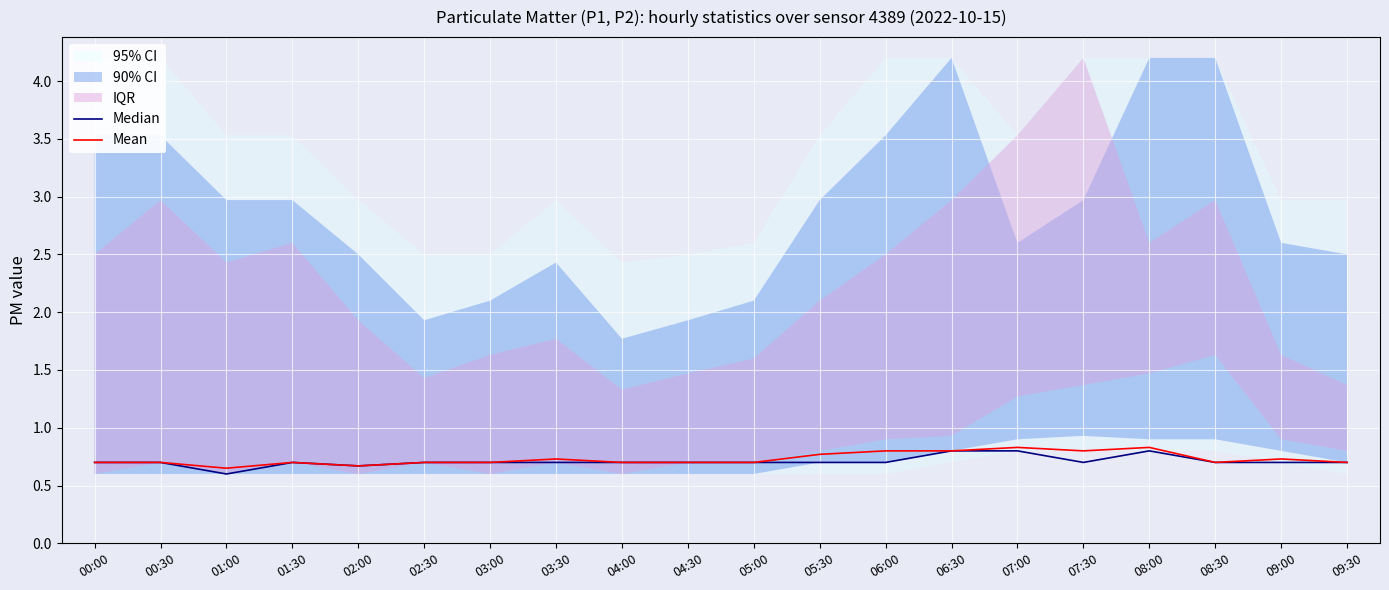

Reading left to right, extract all data points from this chart.

Median: 0.7	0.7	0.6	0.7	0.7	0.7	0.7	0.7	0.7	0.7	0.7	0.7	0.7	0.8	0.8	0.7	0.8	0.7	0.7	0.7
Mean: 0.7	0.7	0.7	0.7	0.7	0.7	0.7	0.7	0.7	0.7	0.7	0.8	0.8	0.8	0.8	0.8	0.8	0.7	0.7	0.7